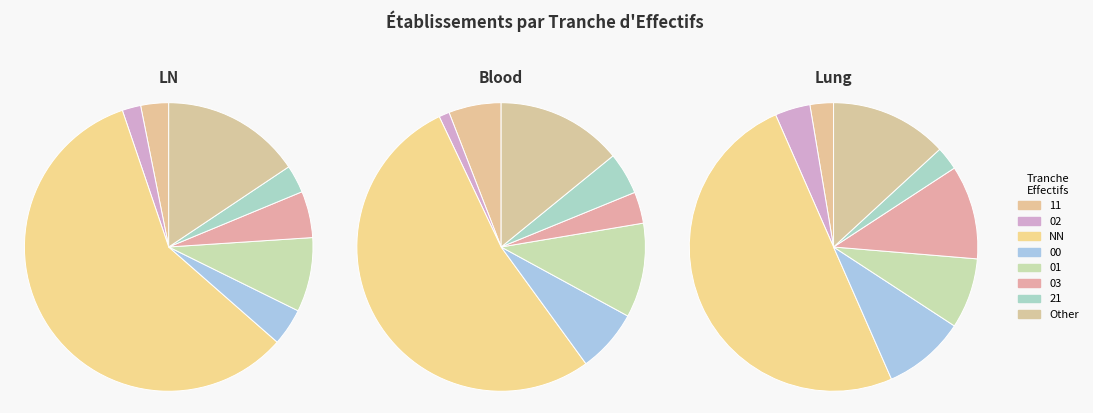

True or false: 11 accounts for 5% of the total.

True